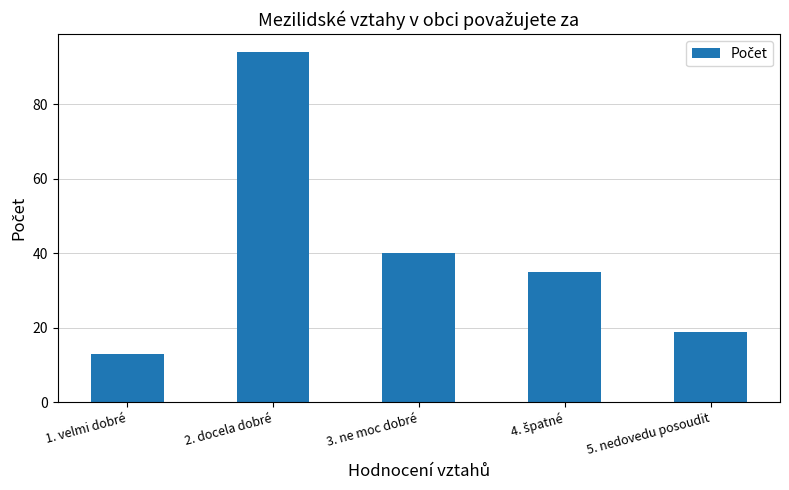

True or false: the data shows 13 at 1. velmi dobré.

True